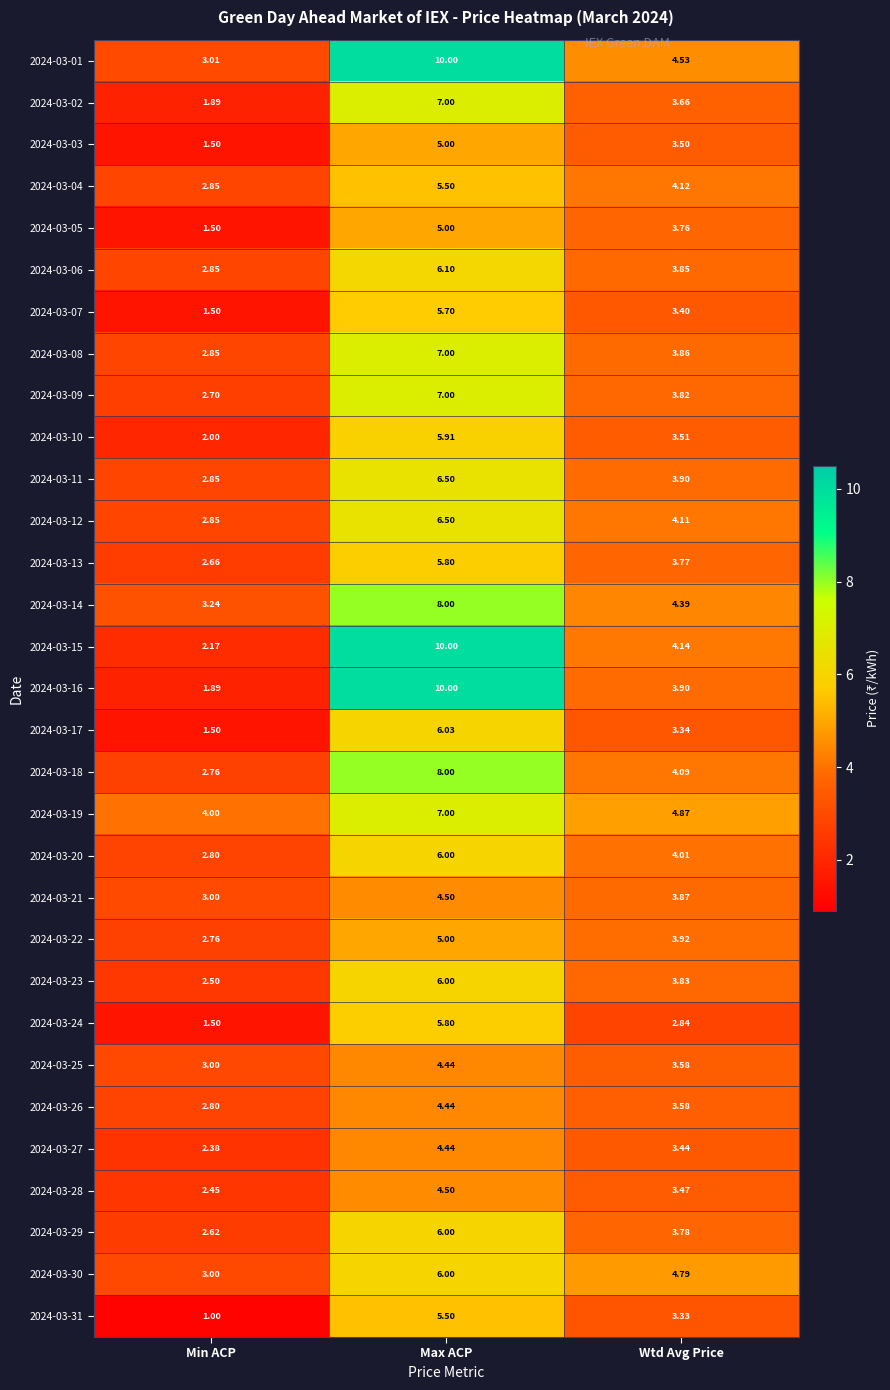

List the labels in order of 2024-03-06 value, largest first.

Max ACP, Wtd Avg Price, Min ACP